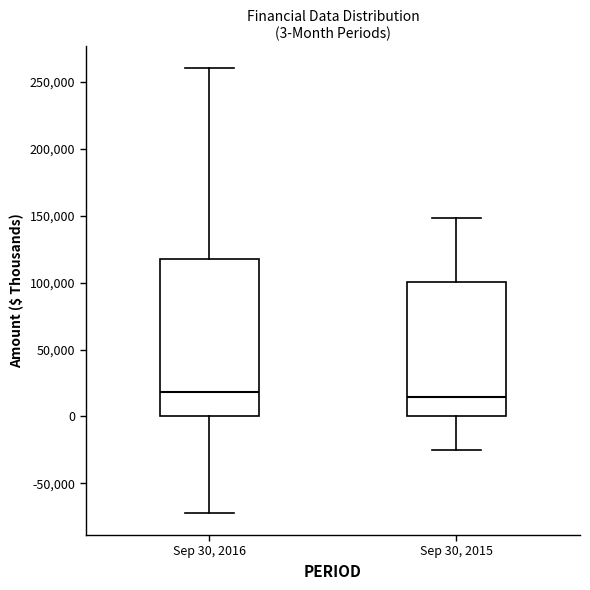

Comparing the boxes themselves (not the whiskers), which one is the tallest?

Sep 30, 2016